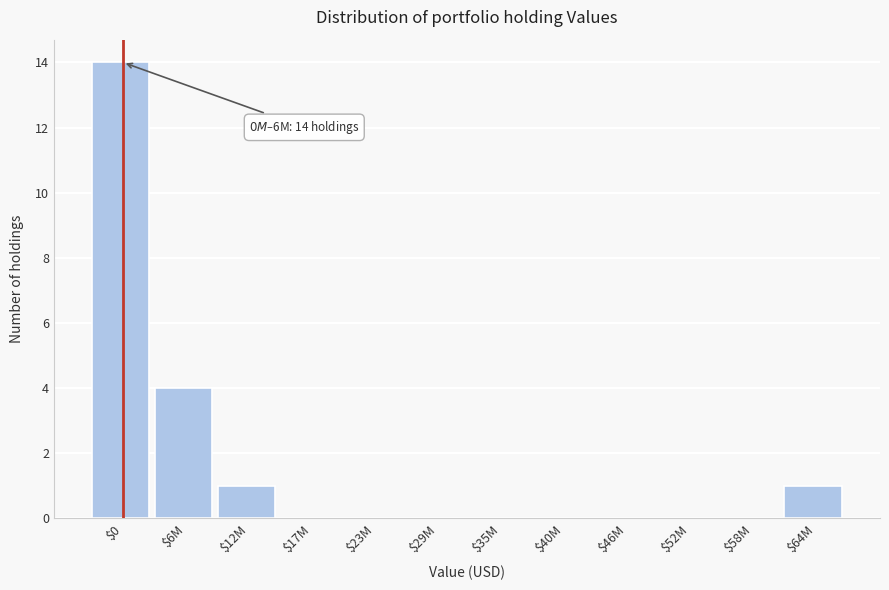

The value at $52M is 0. True or false?

True